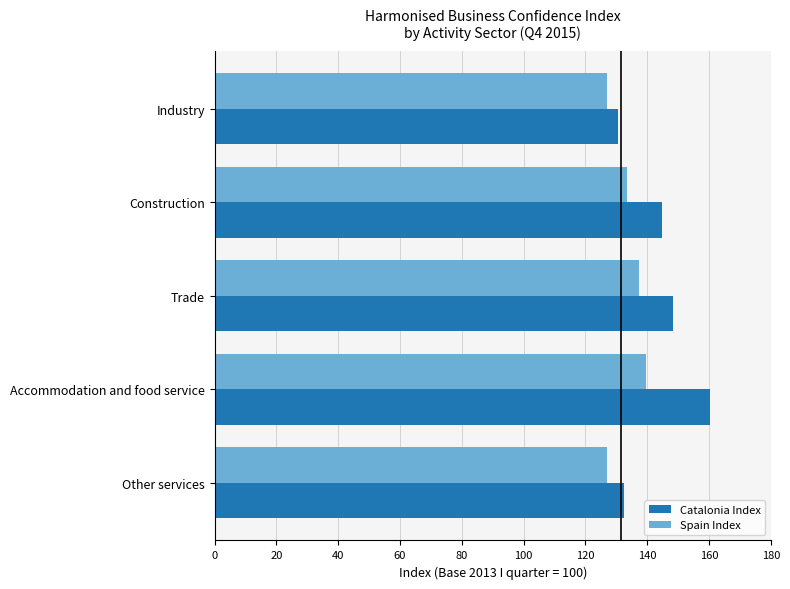

What value does the Catalonia Index series have at Accommodation and food service?

160.4